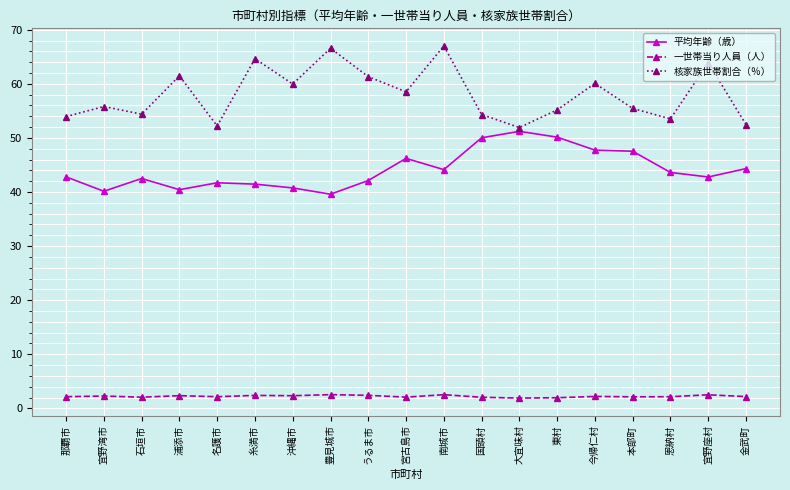

True or false: 核家族世帯割合（％） and 一世帯当り人員（人） cross at least once.

False